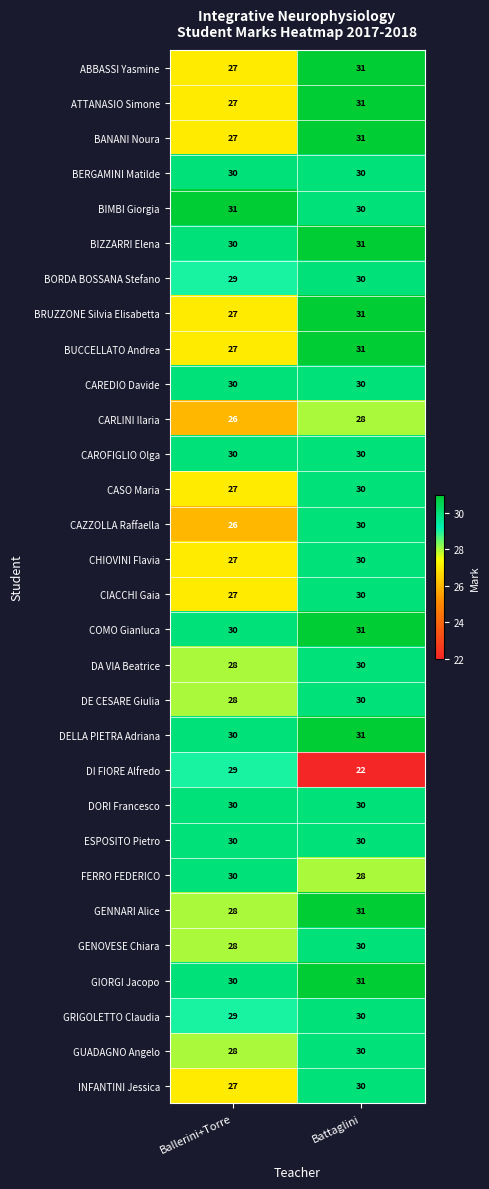

Which series changed the most between Ballerini+Torre and Battaglini?

DI FIORE Alfredo